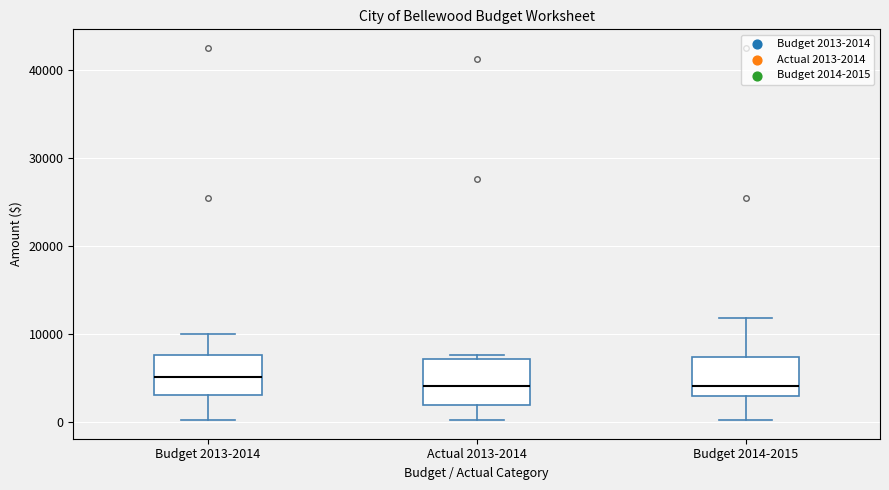

Reading left to right, read every box against the y-axis: the position of its median line, the range the box covers, and the ends of its whiskers. The values are not printed on the chart, so give them approximately, as read against the axis.

Budget 2013-2014: median 5000, box 3000 to 8000, whiskers 0 to 10000
Actual 2013-2014: median 4000, box 2000 to 7000, whiskers 0 to 8000
Budget 2014-2015: median 4000, box 3000 to 7000, whiskers 0 to 12000